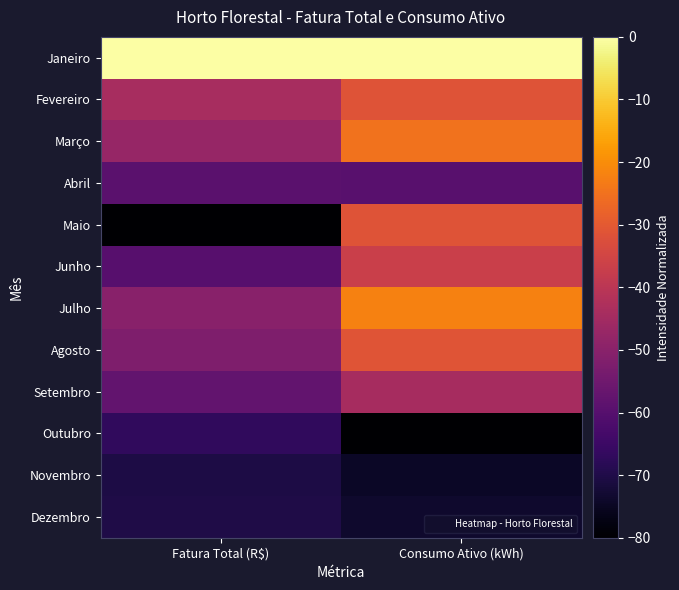

Count the number of categories in the chart.

2